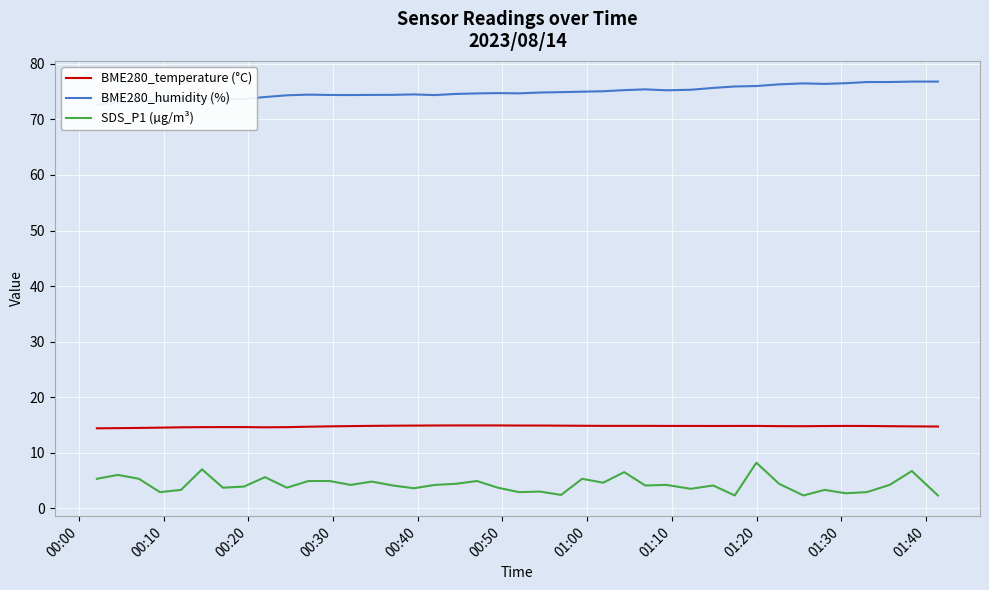

True or false: SDS_P1 (µg/m³) and BME280_temperature (°C) intersect in this chart.

False